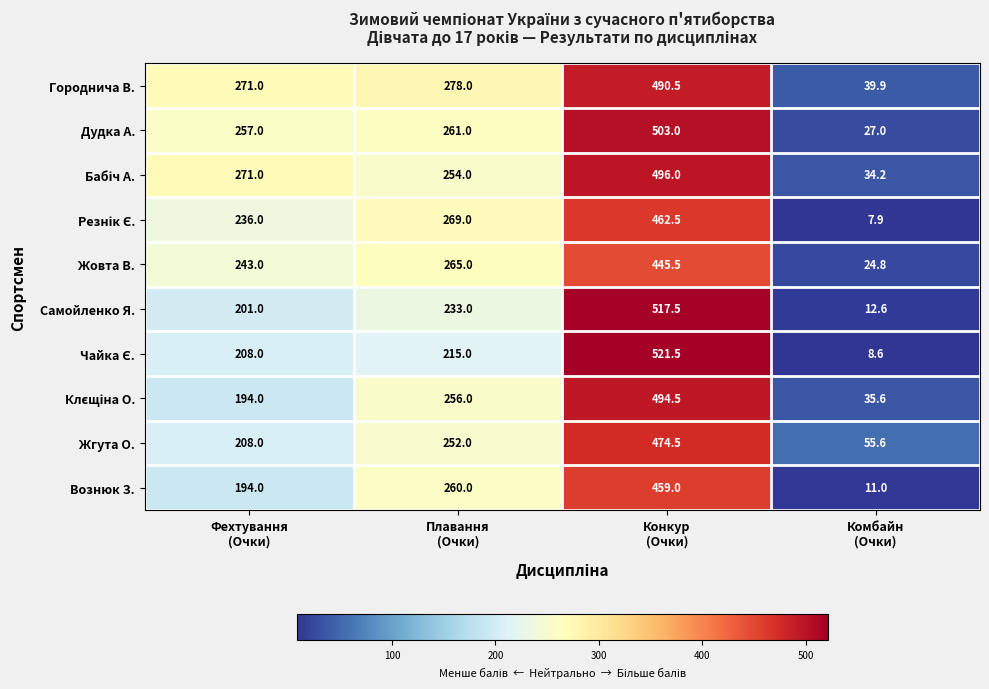

What is the smallest value displayed?

7.9